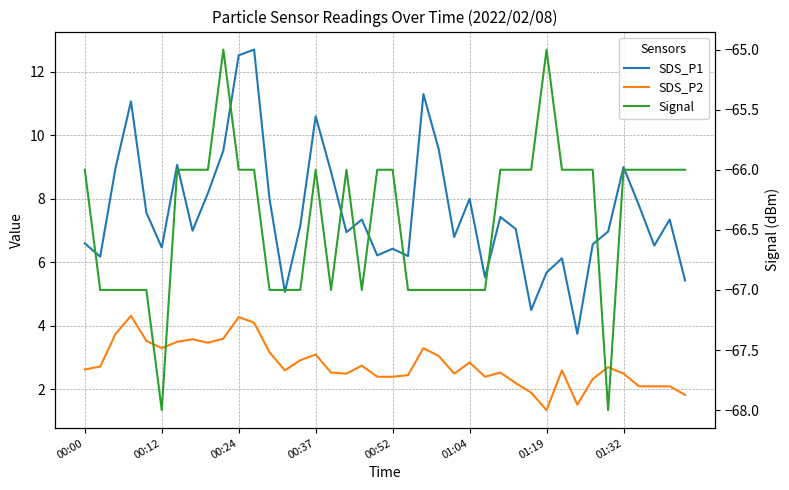

Count the Signal values in the range -67 to -66.

36